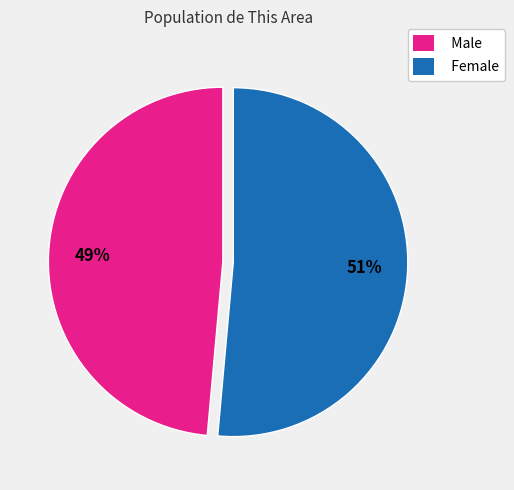

To the nearest percent, what percentage of the pie is Female?

51%